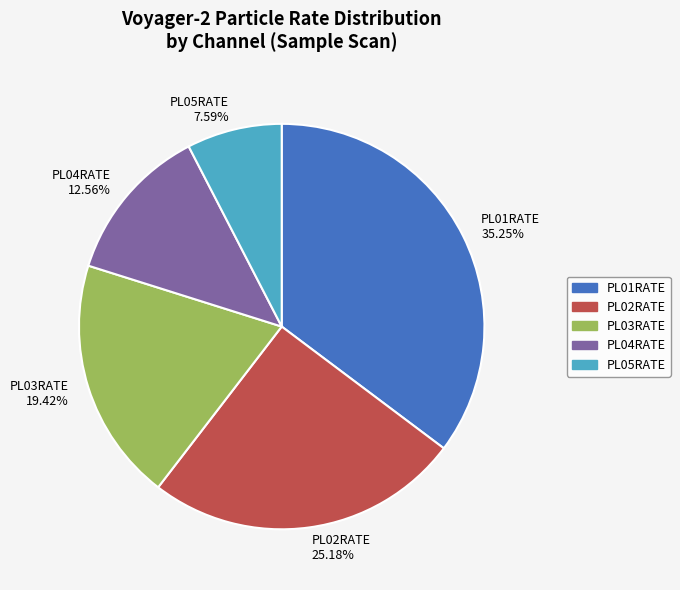

Is there any slice that represents more than half of the pie?

No